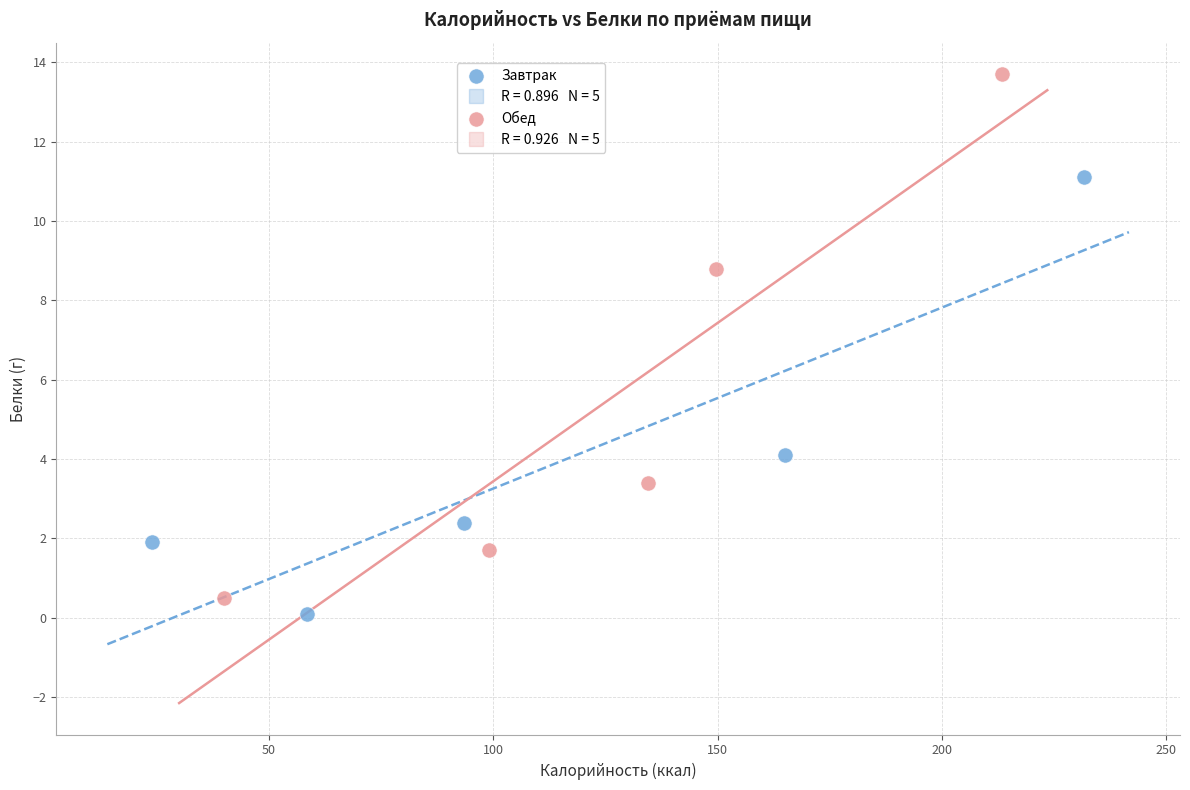

Which series contains the highest Y value?

Обед